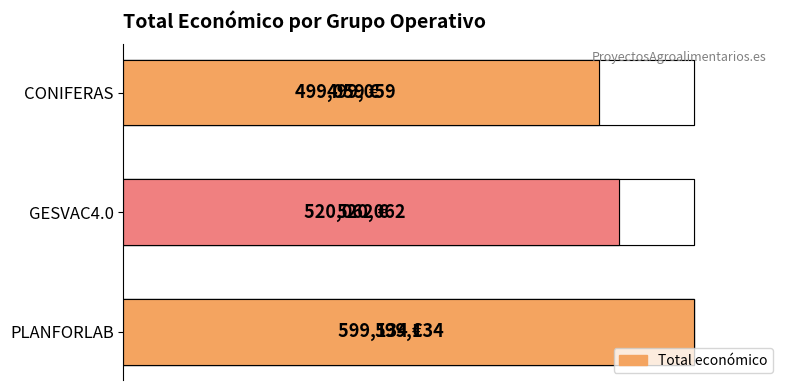

How many categories are shown in the chart?

3